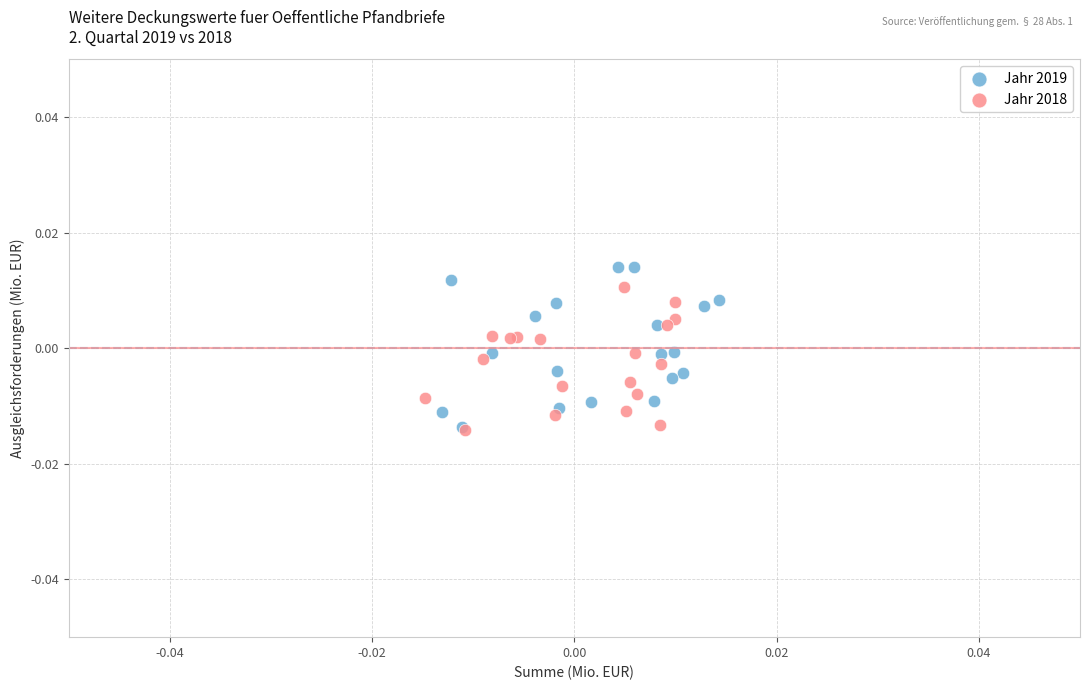

What are all the series names shown in the legend?

Jahr 2019, Jahr 2018